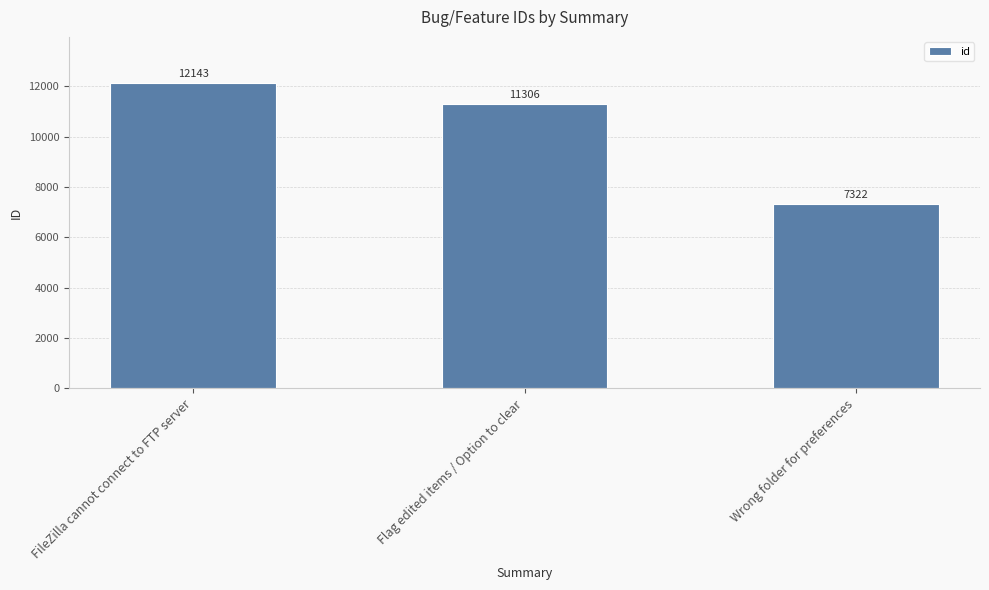

Rank the categories by value from highest to lowest.

FileZilla cannot connect to FTP server, Flag edited items / Option to clear, Wrong folder for preferences